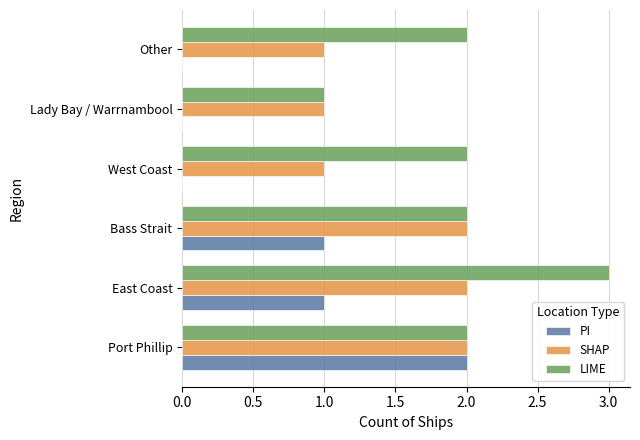

Which series has the largest total across all categories?

LIME